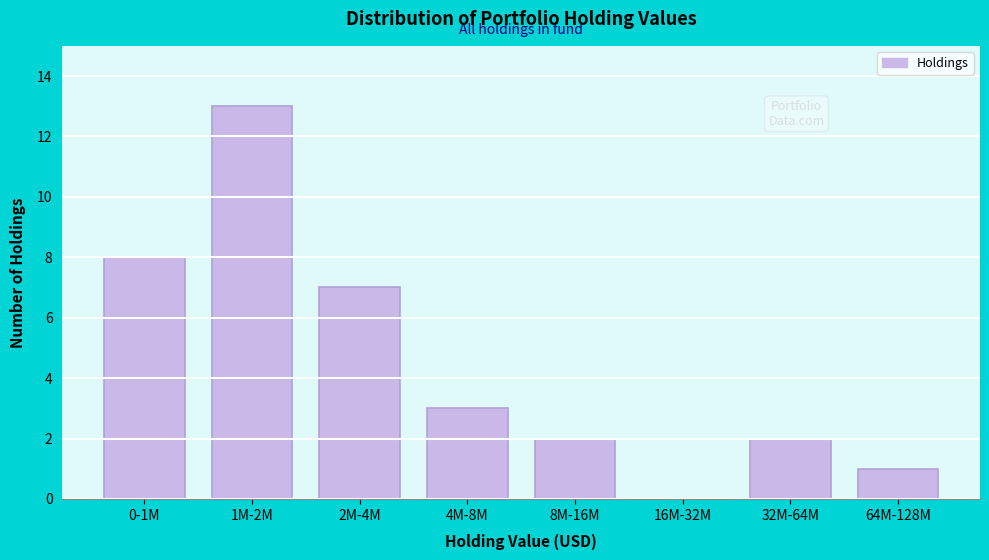

Reading left to right, extract all data points from this chart.

0-1M=8	1M-2M=13	2M-4M=7	4M-8M=3	8M-16M=2	16M-32M=0	32M-64M=2	64M-128M=1